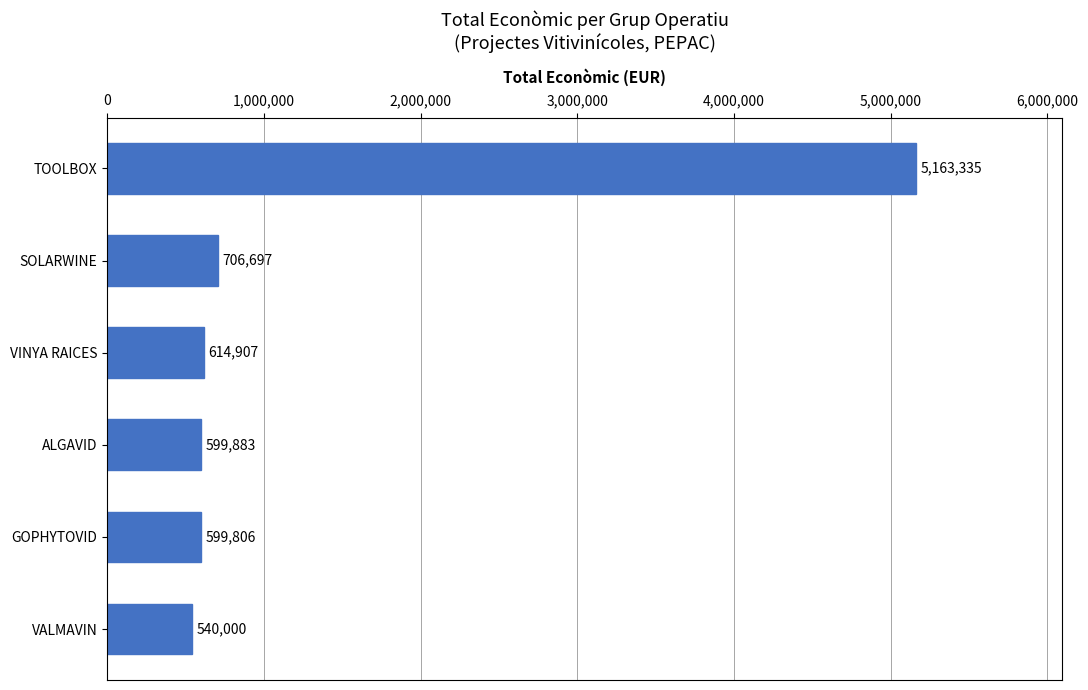

Rank the categories by value from highest to lowest.

TOOLBOX, SOLARWINE, VINYA RAICES, ALGAVID, GOPHYTOVID, VALMAVIN